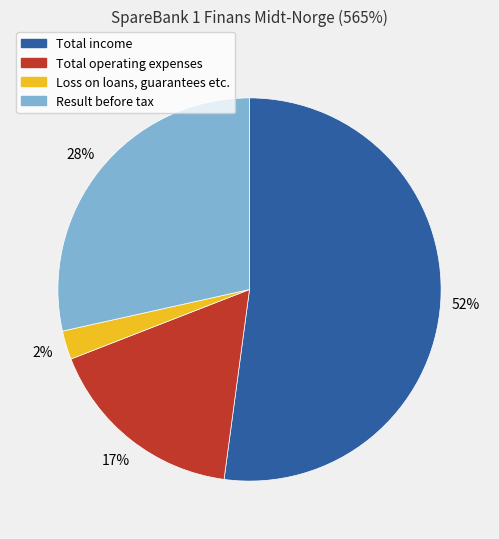

What is the smallest slice in the pie chart?

Loss on loans, guarantees etc.